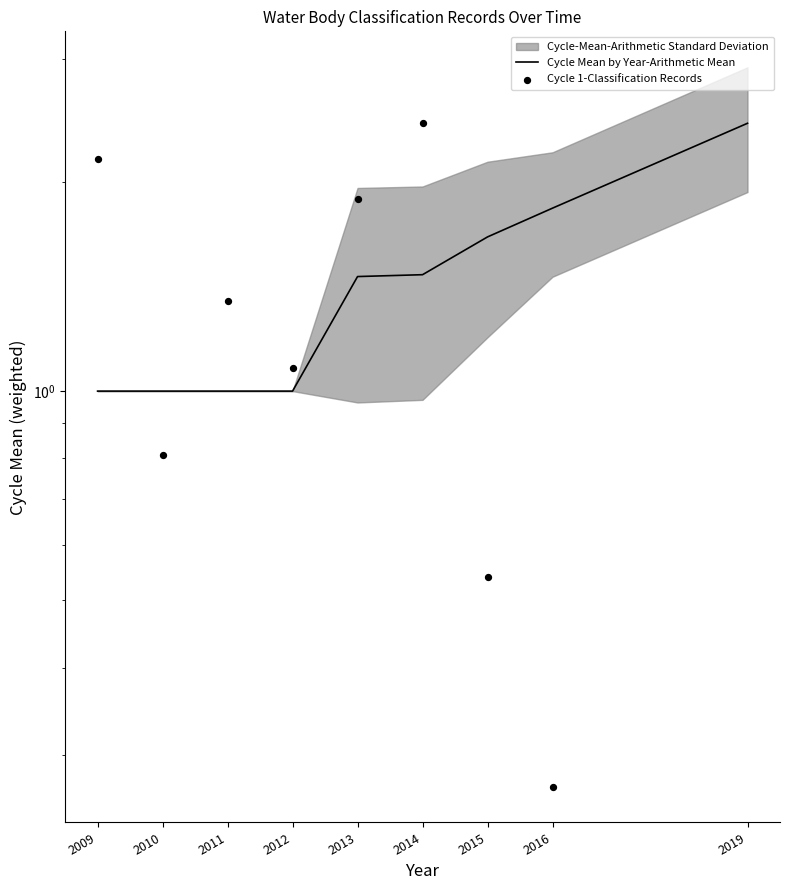

Which series reaches the minimum Y coordinate?

Cycle 1-Classification Records